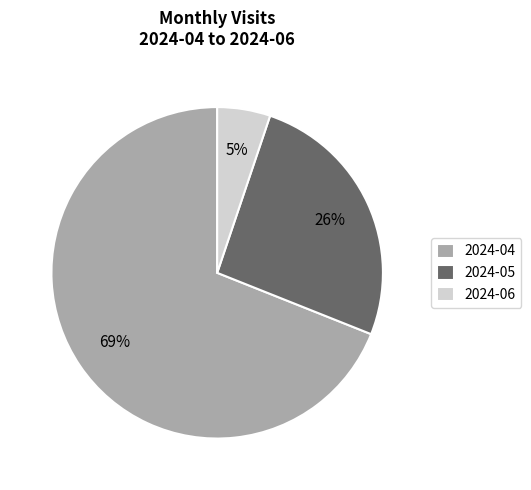

To the nearest percent, what is the combined percentage of 2024-06 and 2024-05?

31%